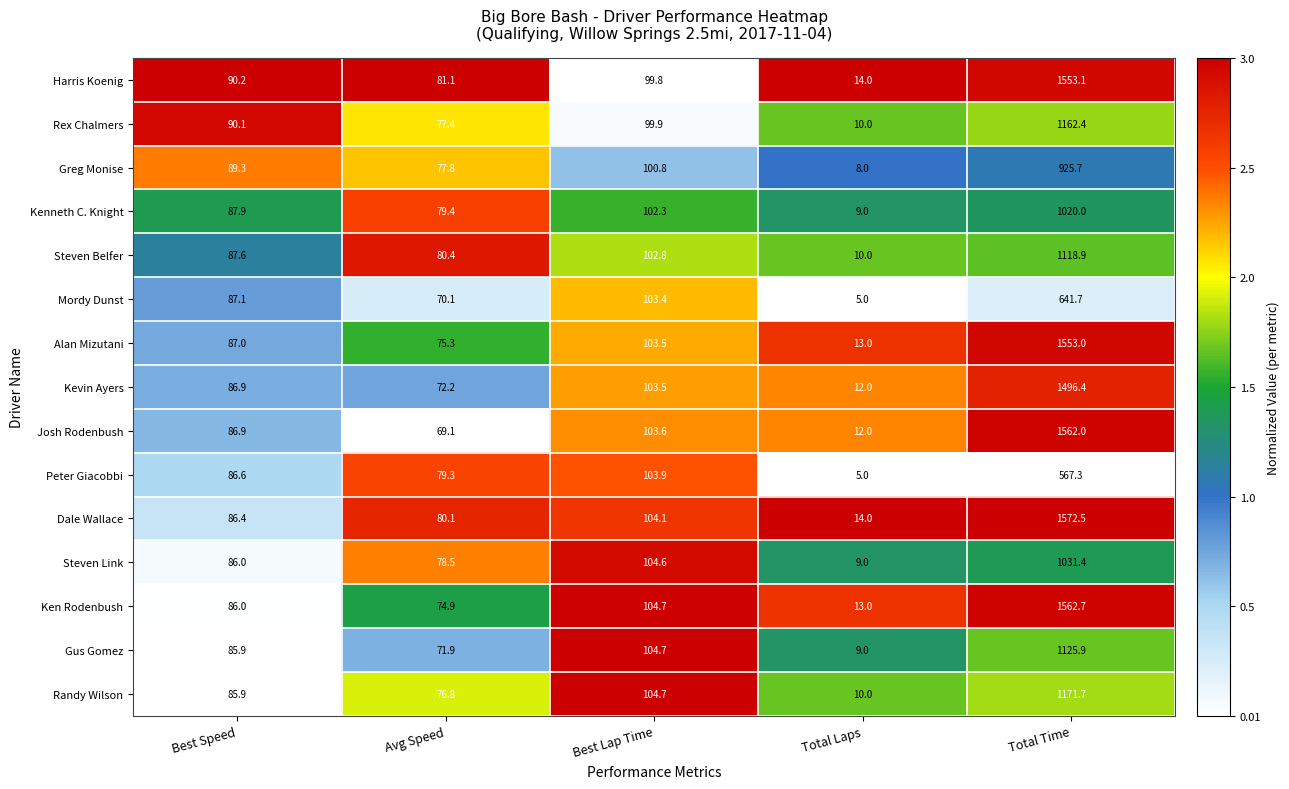

The value of Gus Gomez at Best Speed is 50.4. True or false?

False